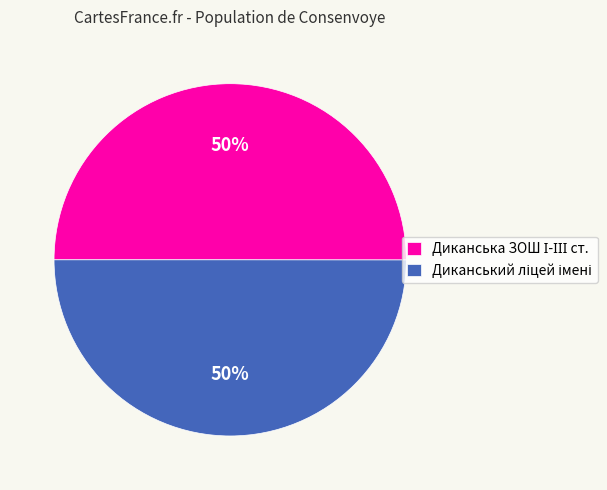

To the nearest percent, what is the average slice percentage?

50%